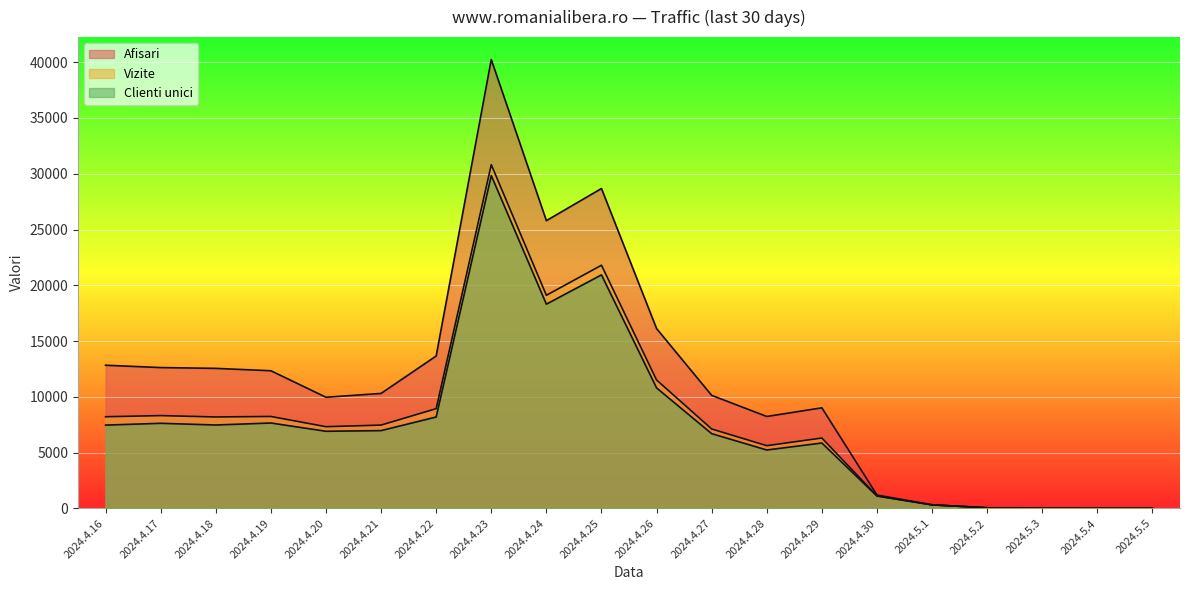

What are all the series names shown in the legend?

Afisari, Vizite, Clienti unici